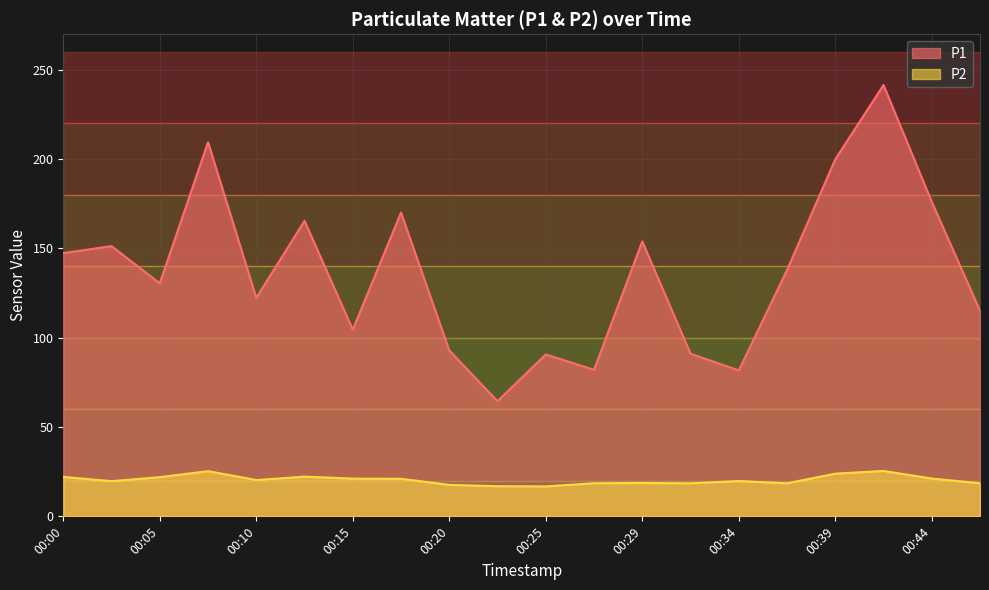

The value of P1 at 00:37 is 69.6. True or false?

False